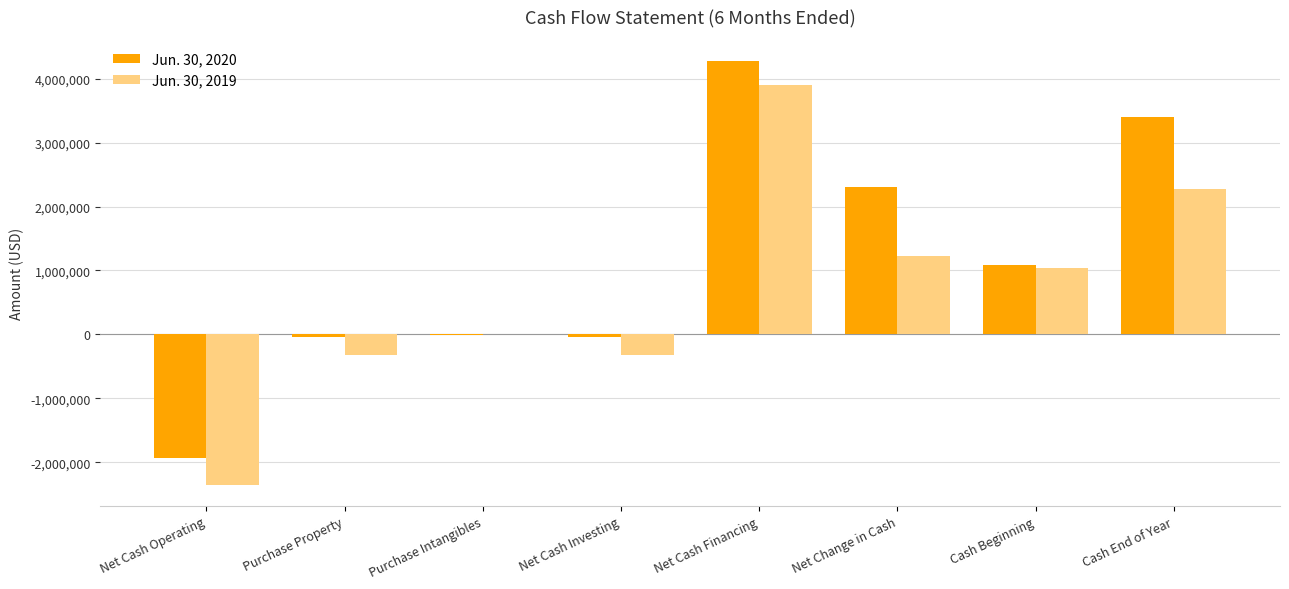

What is the total value across all series at Purchase Intangibles?

-4475